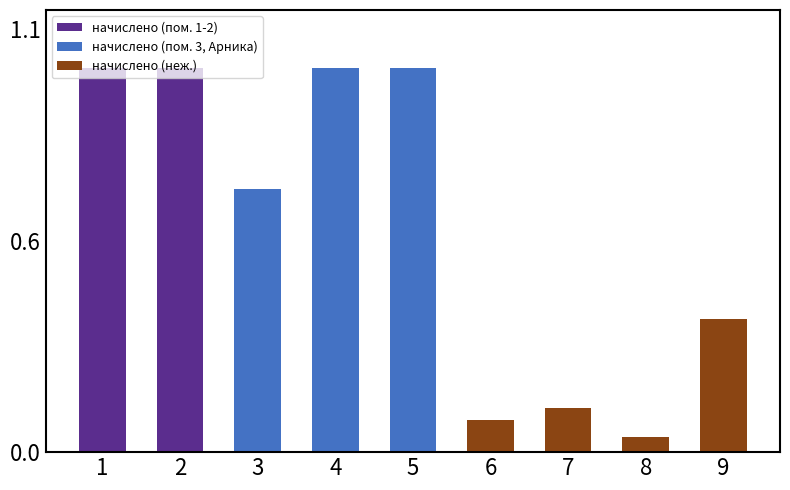

Reading left to right, transcribe all the data shown in this chart.

11932.1	11916.1	8175.8	11932.1	11924.0	1007.0	1382.6	471.5	4131.8